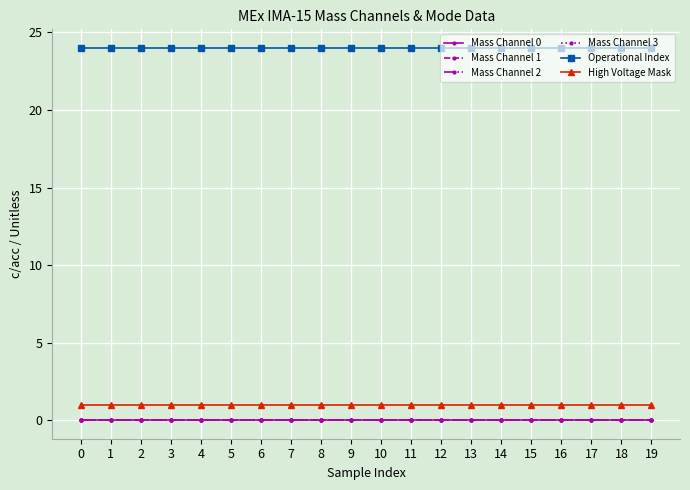

True or false: Mass Channel 2 and High Voltage Mask cross at least once.

False